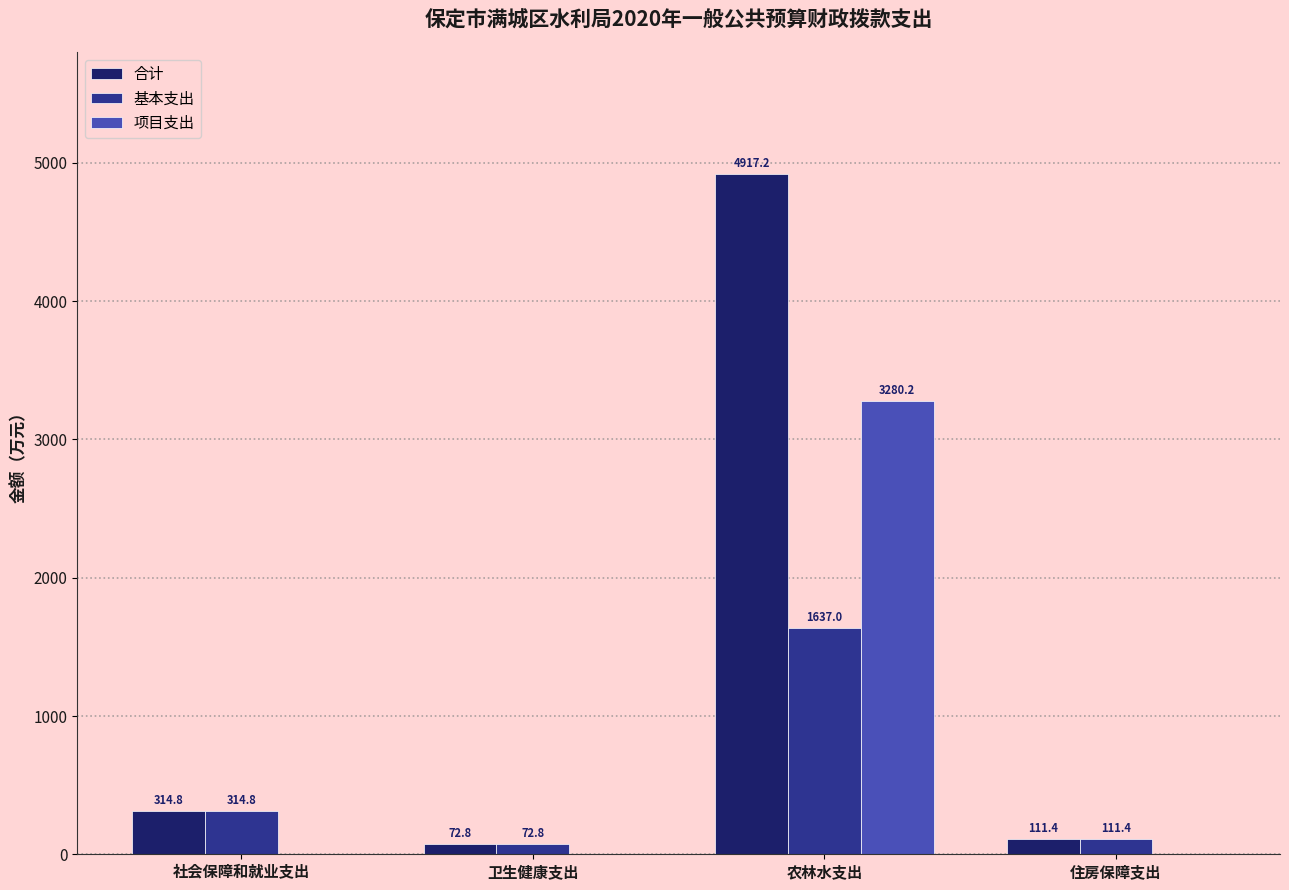

Where is 合计 nearest to the value 2494?

社会保障和就业支出